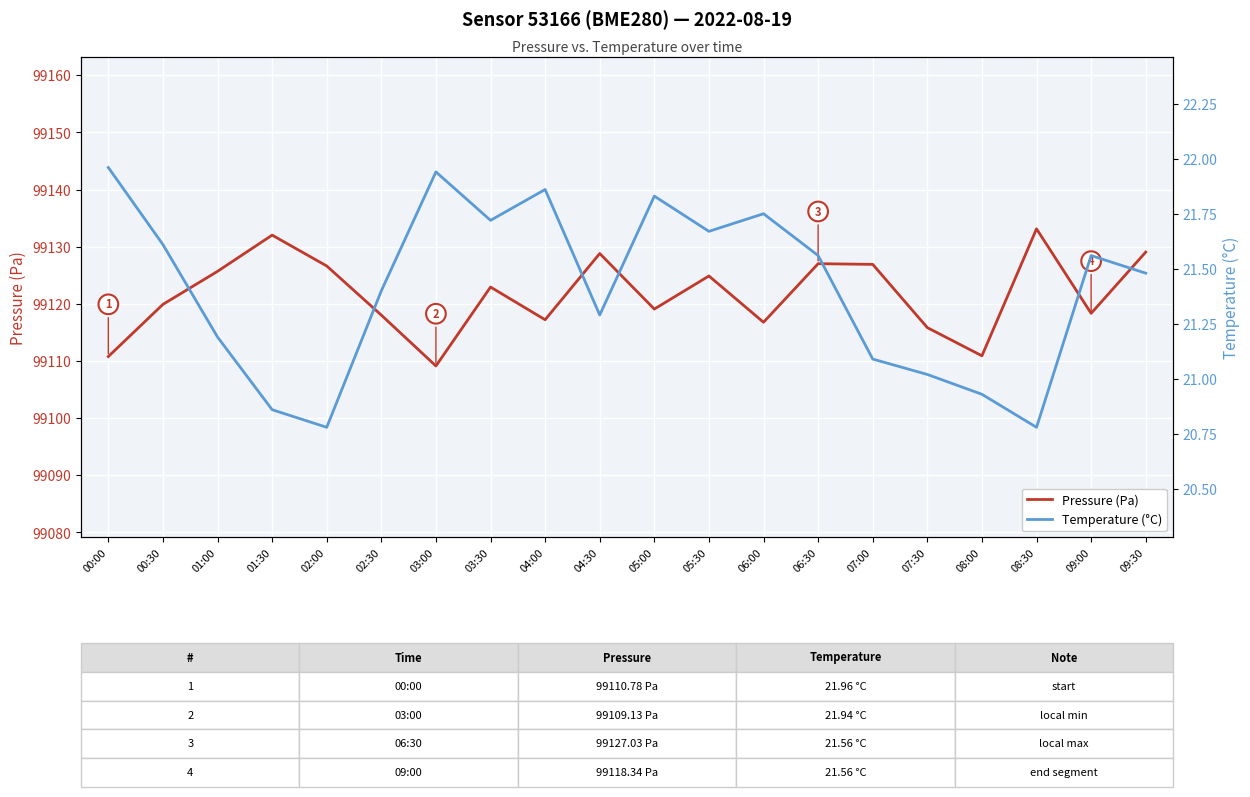

Which series has the widest spread of values?

Pressure (Pa)